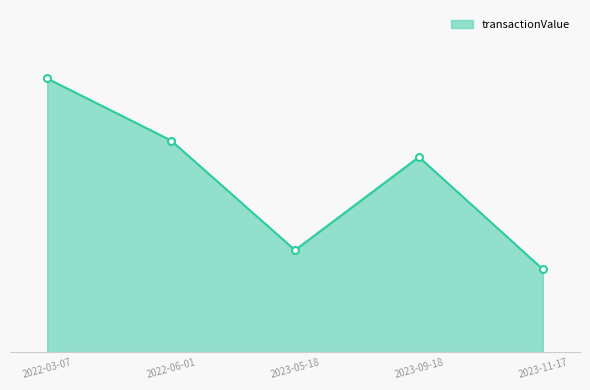

True or false: the data shows 193680 at 2023-05-18.

True